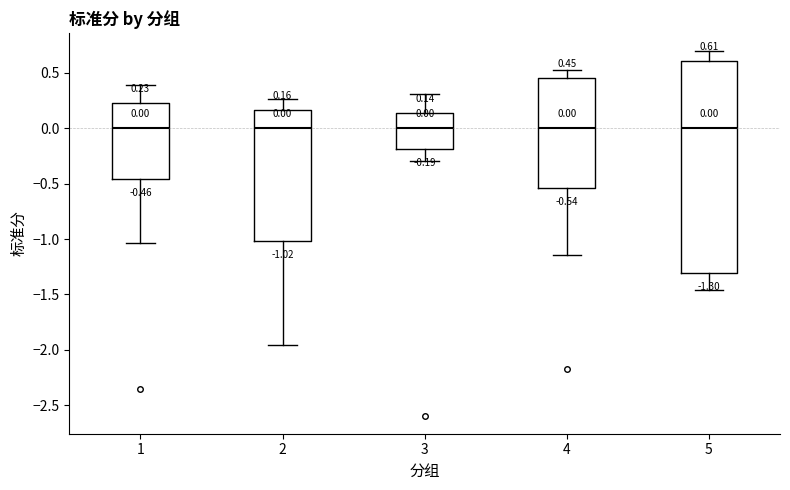

Which box is the tallest, from its lower edge to its upper edge?

5